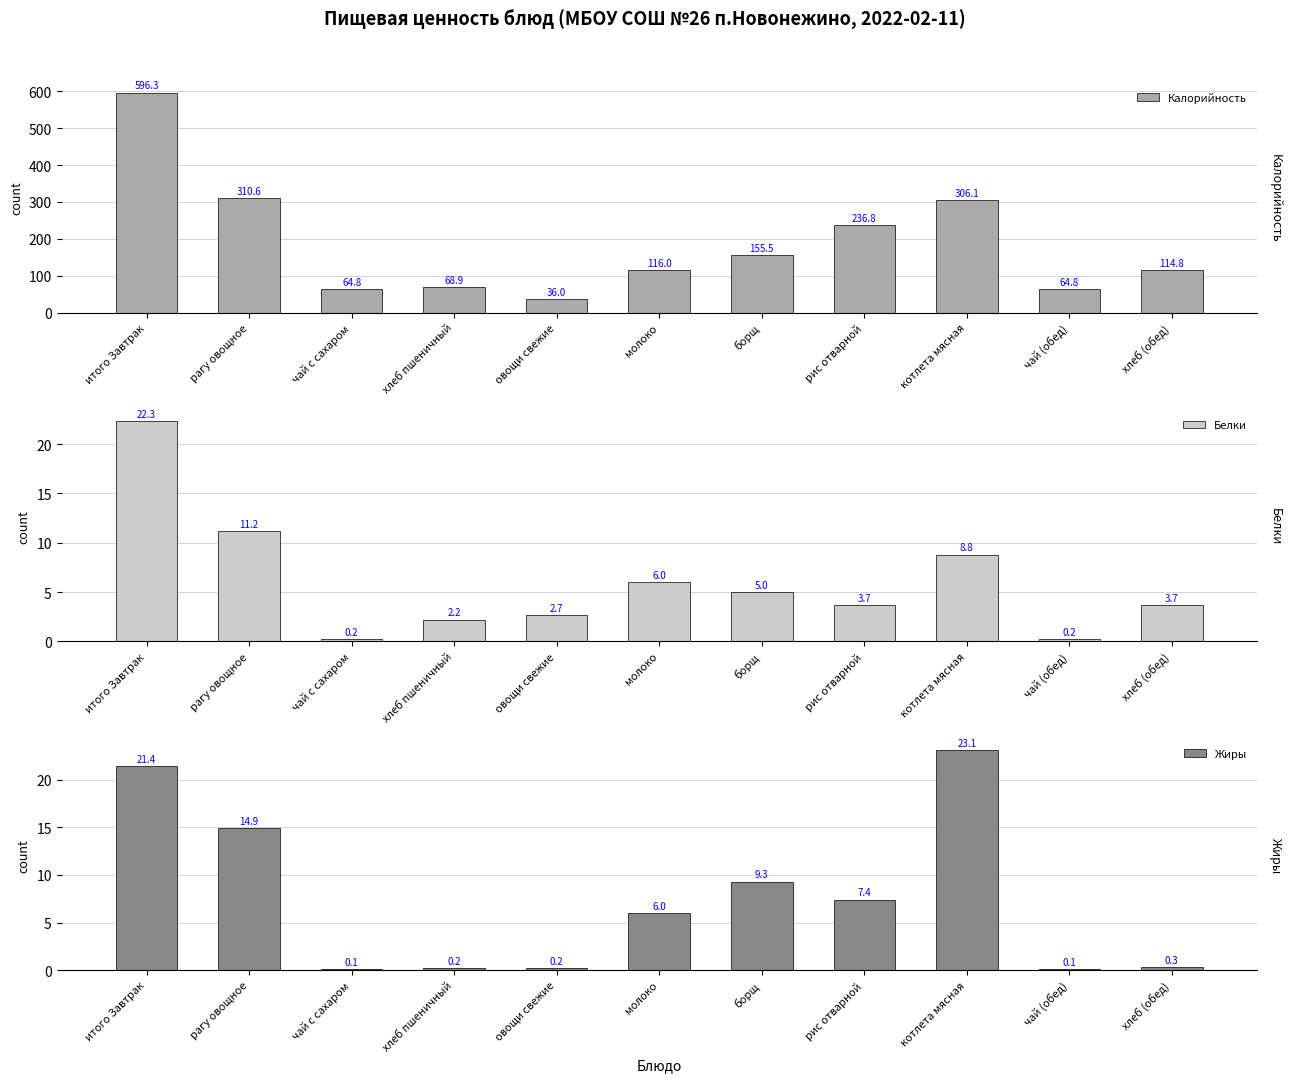

What is the label of the 8th bar from the right?

хлеб пшеничный